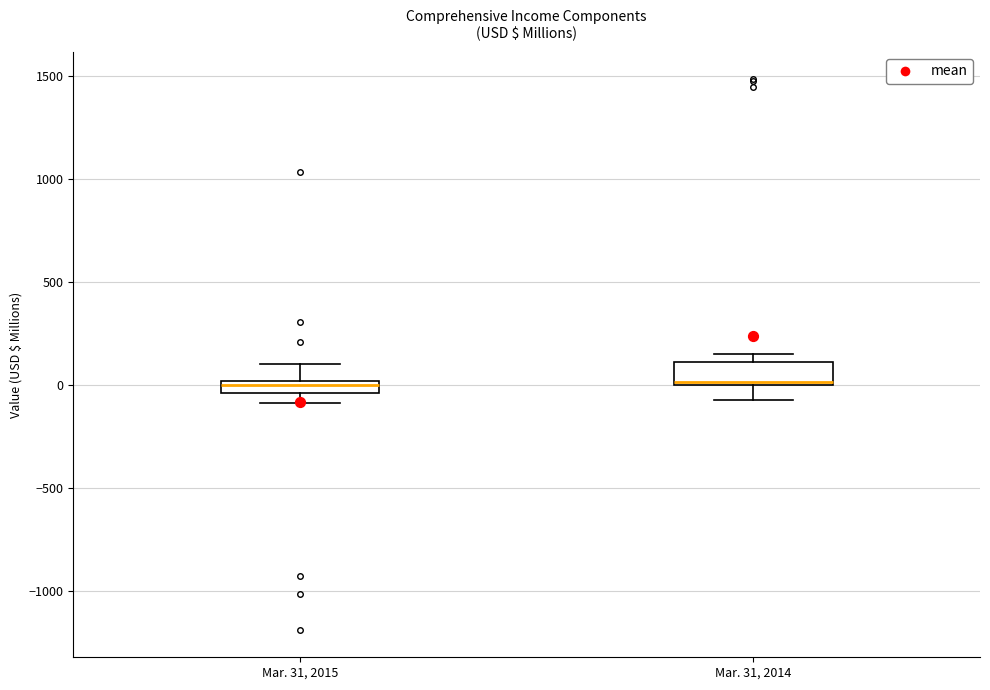

Where is the upper edge of the box for Mar. 31, 2014 on the y-axis? The values are not printed on the chart, so give them approximately, as read against the axis.

100